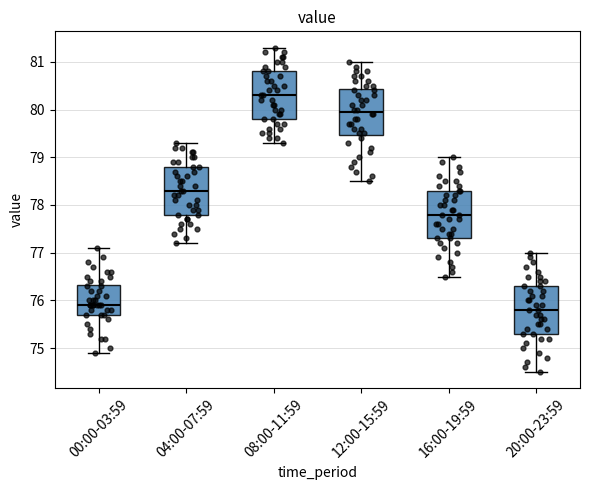

Where does the median line of the box for 16:00-19:59 sit on the y-axis? The values are not printed on the chart, so give them approximately, as read against the axis.

77.8